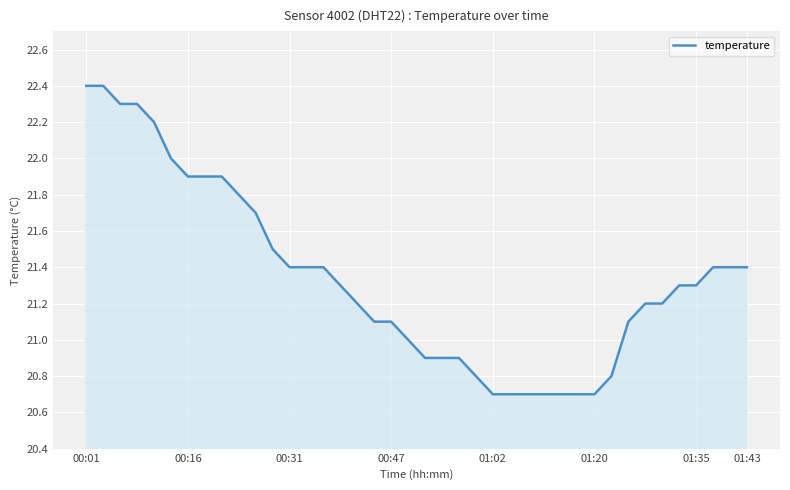

What is the greatest value displayed?

22.4